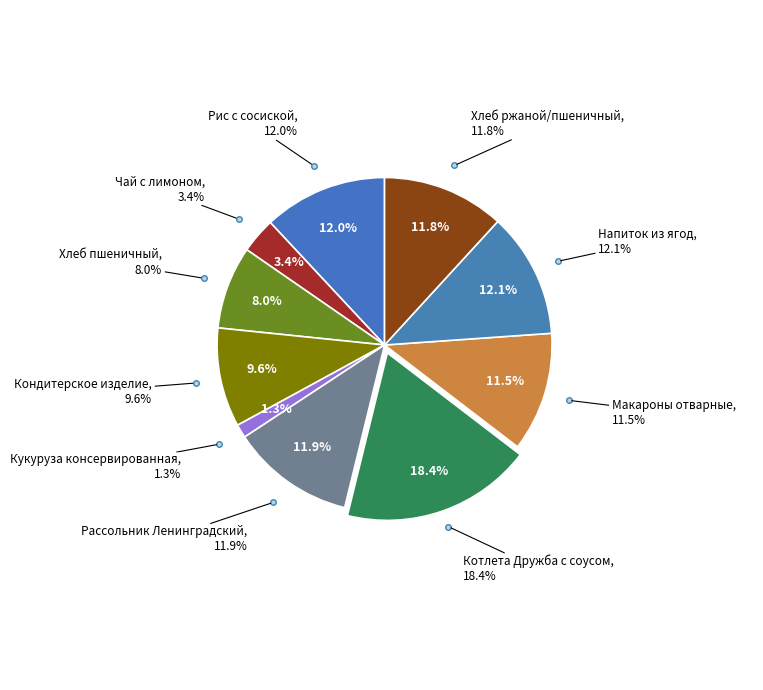

To the nearest percent, what percentage of the pie is Хлеб ржаной/пшеничный?

12%